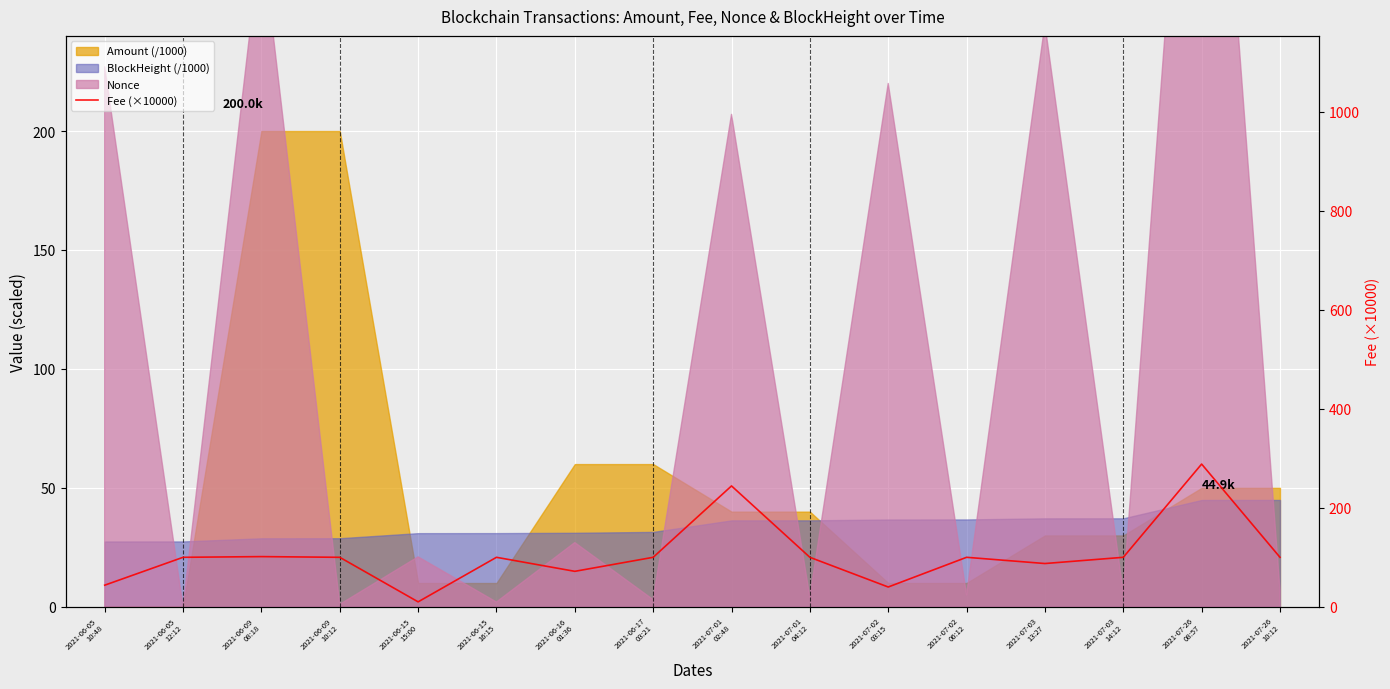

What is the minimum value shown in the chart?

10.0